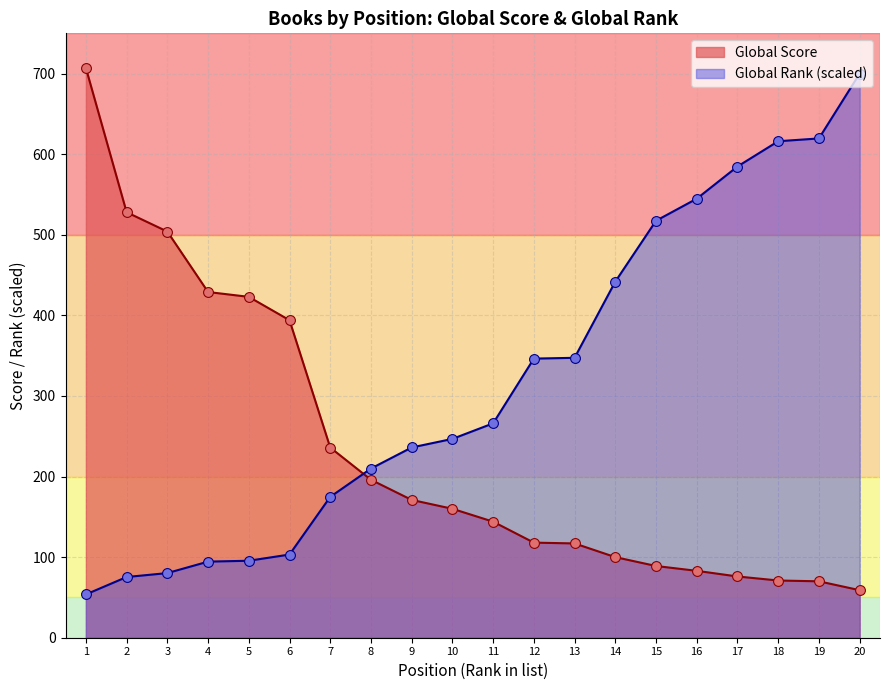

What is the total value across all series at 2?

603.3